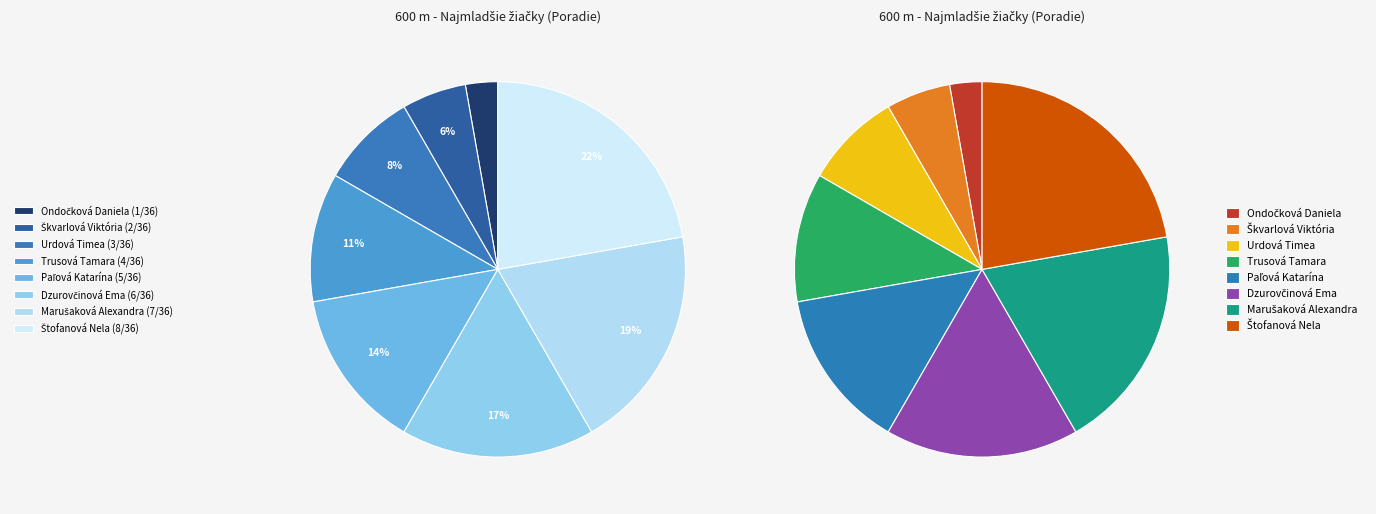

To the nearest percent, what portion does Paľová Katarína represent?

14%